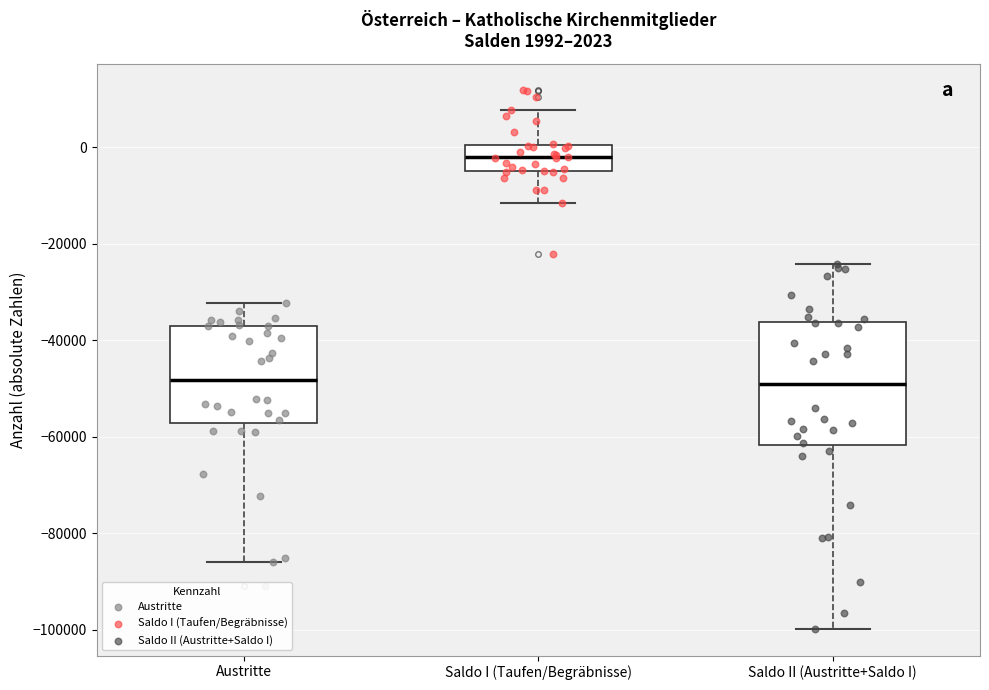

Which box is the tallest, from its lower edge to its upper edge?

Saldo II (Austritte+Saldo I)